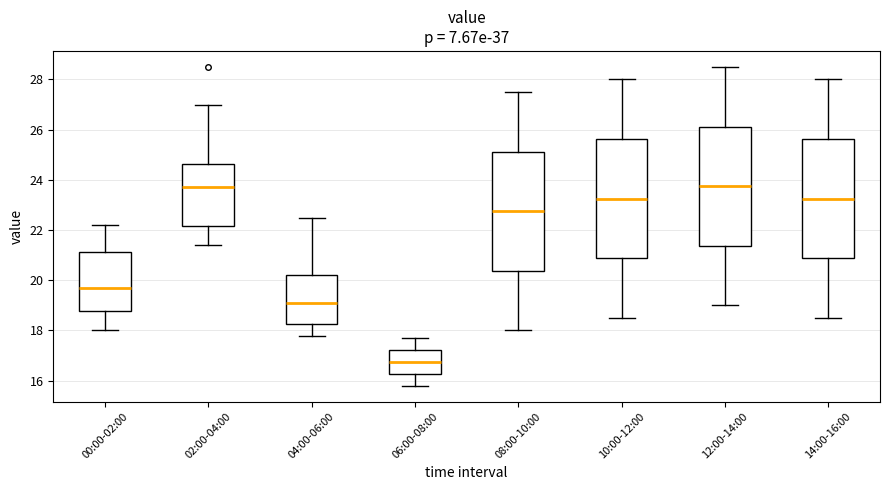

Where does the lower whisker of the box for 08:00-10:00 end on the y-axis? The values are not printed on the chart, so give them approximately, as read against the axis.

18.0